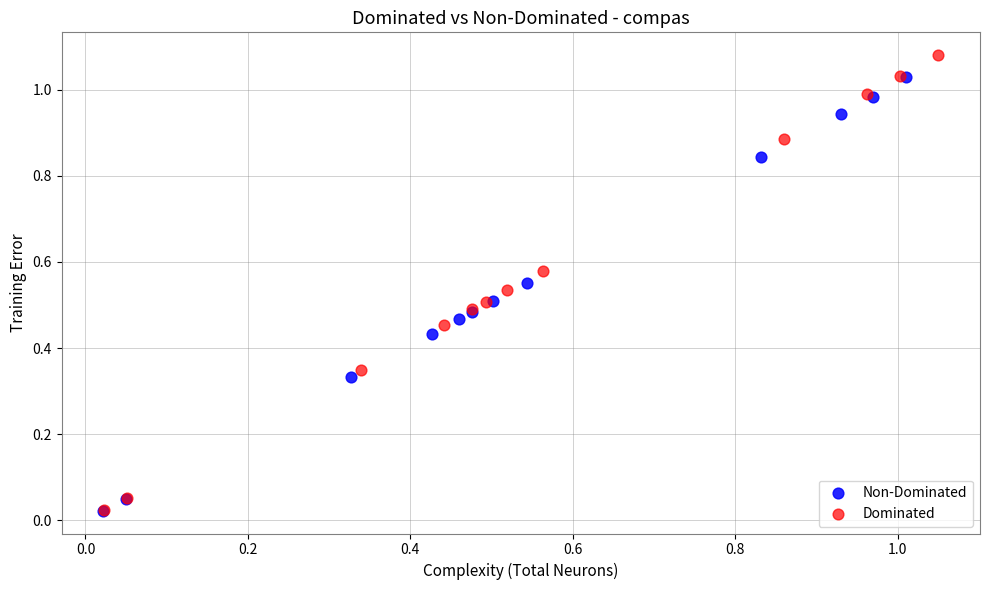

Which series has the widest spread of Y values?

Dominated